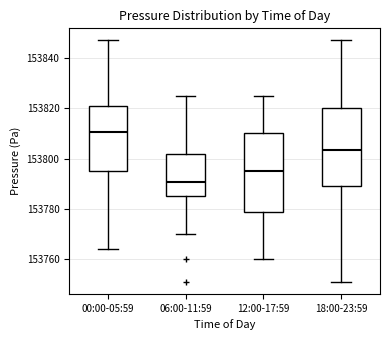

Which box's median line is the highest?

00:00-05:59